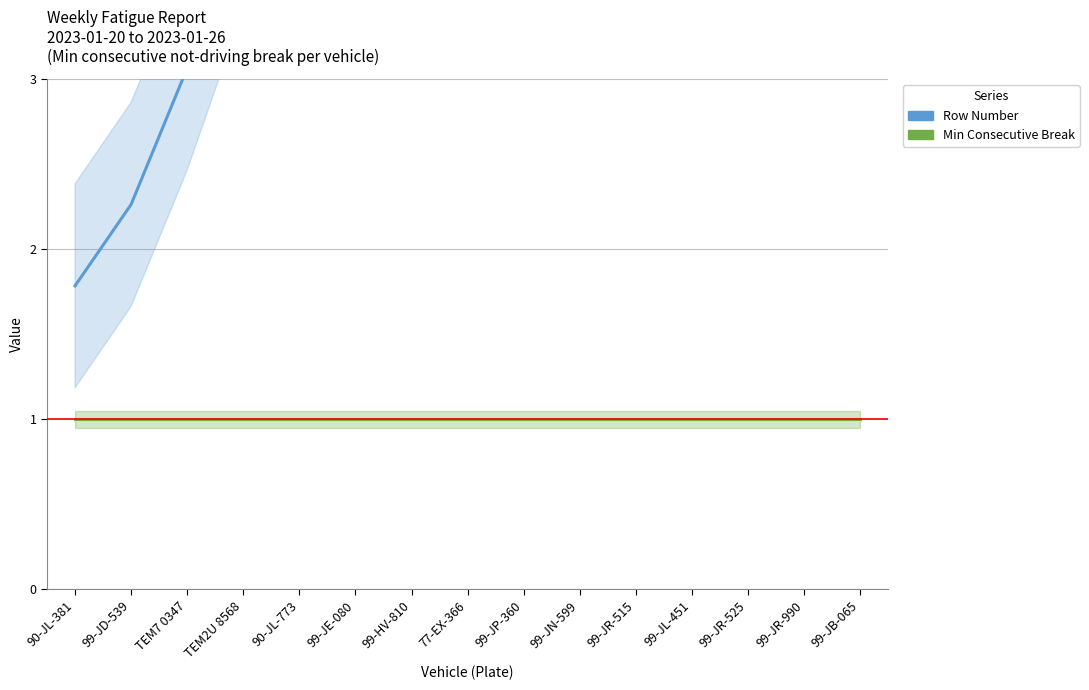

At which label does Min Consecutive Break reach its minimum?

90-JL-381